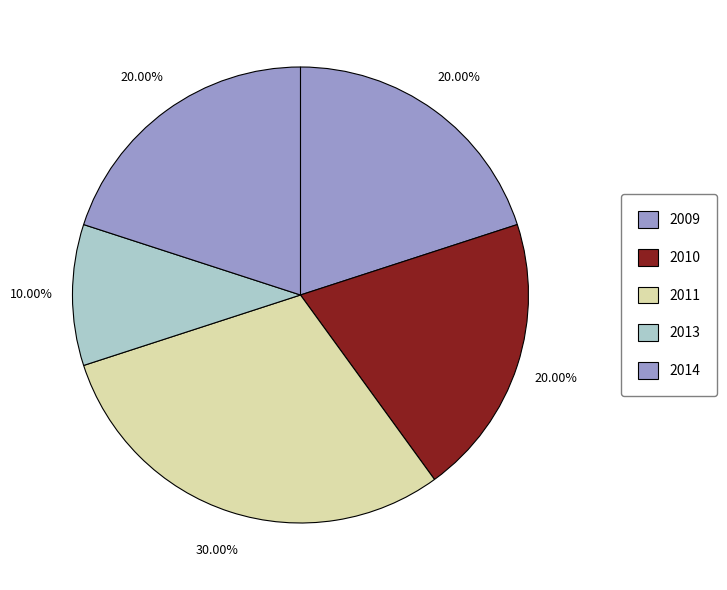

Does any single category account for the majority?

No